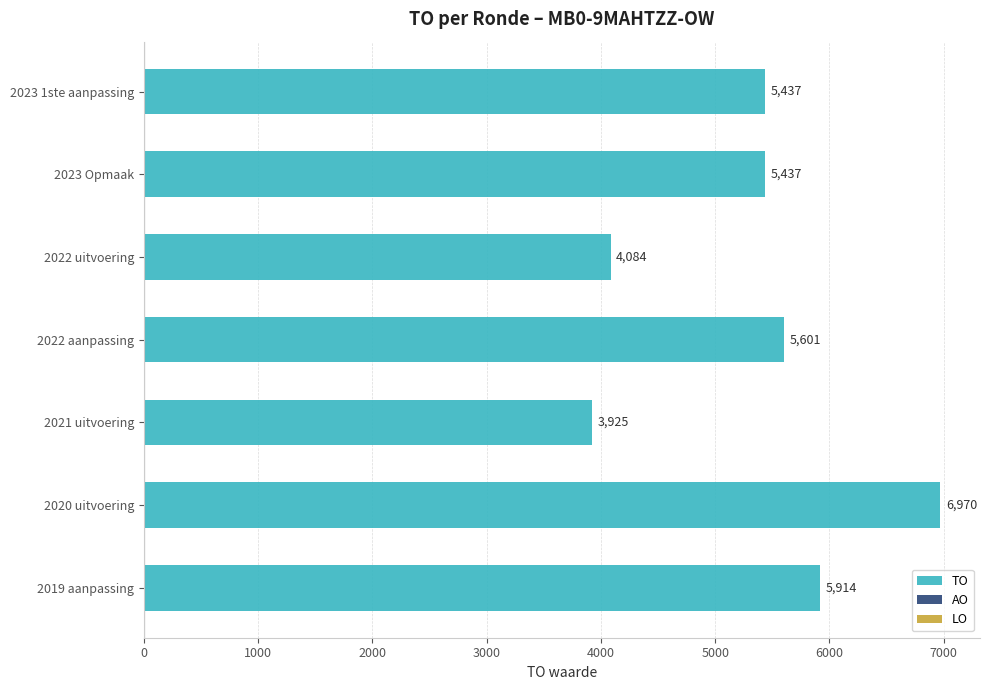

Reading top to bottom, what are all the values shown in this chart?

2023 1ste aanpassing=5437	2023 Opmaak=5437	2022 uitvoering=4084	2022 aanpassing=5601	2021 uitvoering=3925	2020 uitvoering=6970	2019 aanpassing=5914